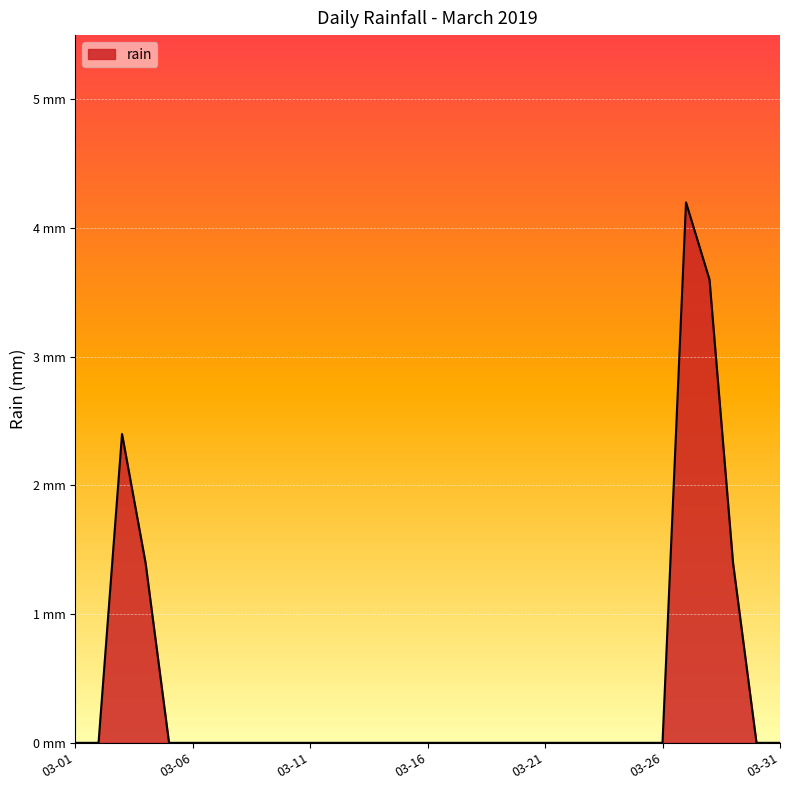

Which category has the highest value across all series?

2019-03-27